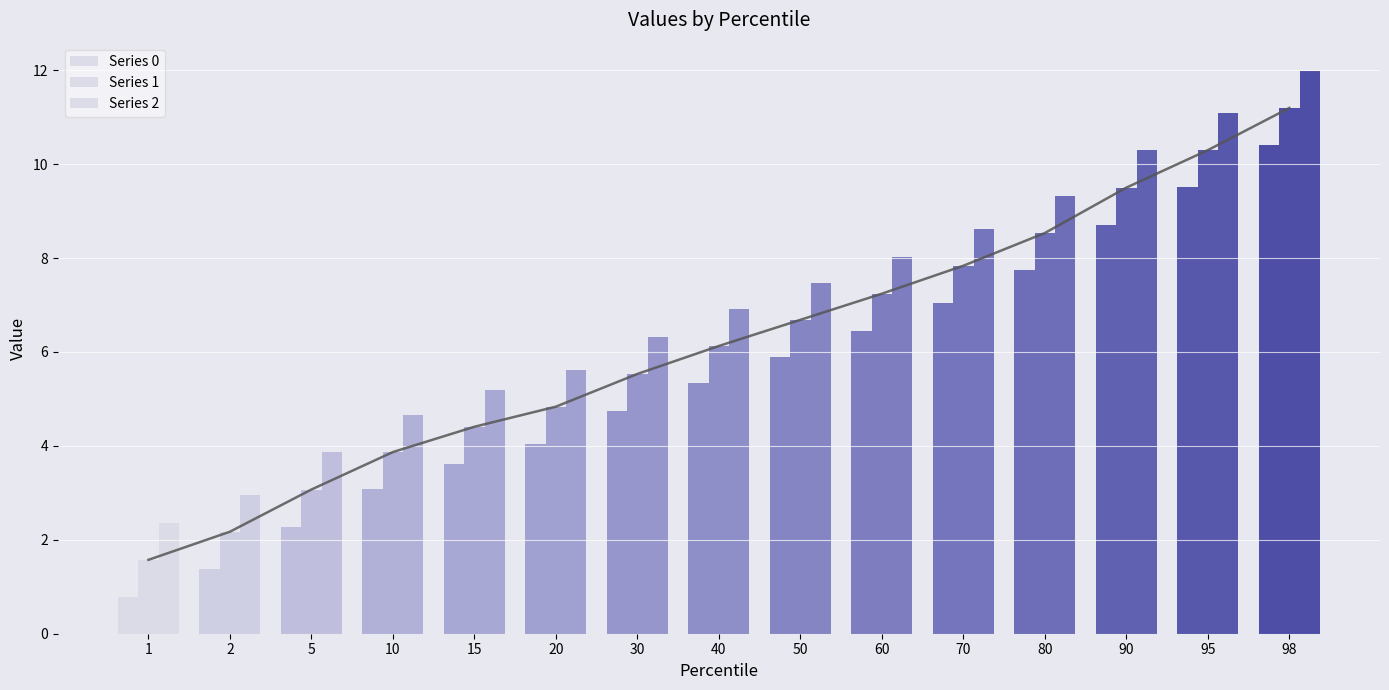

How many values in the Series 1 series are below 6?

7